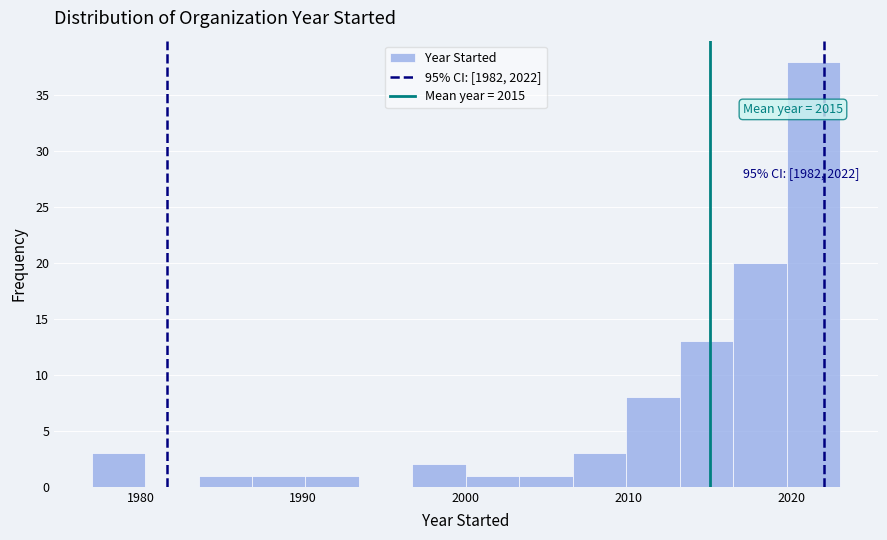

Read against the x-axis, roughly where is the centre of the tallest bar?

2021